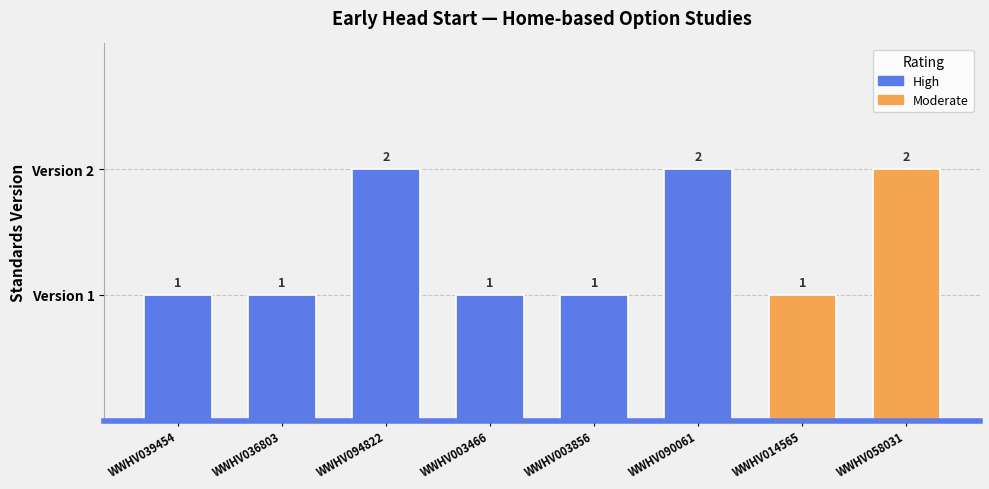

How many values are between 1 and 2?

8